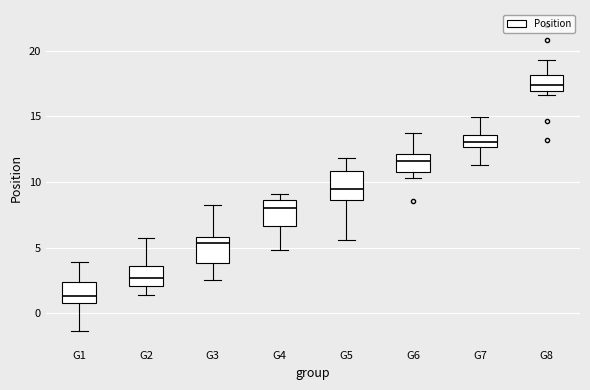

Which box's median line is the lowest?

G1